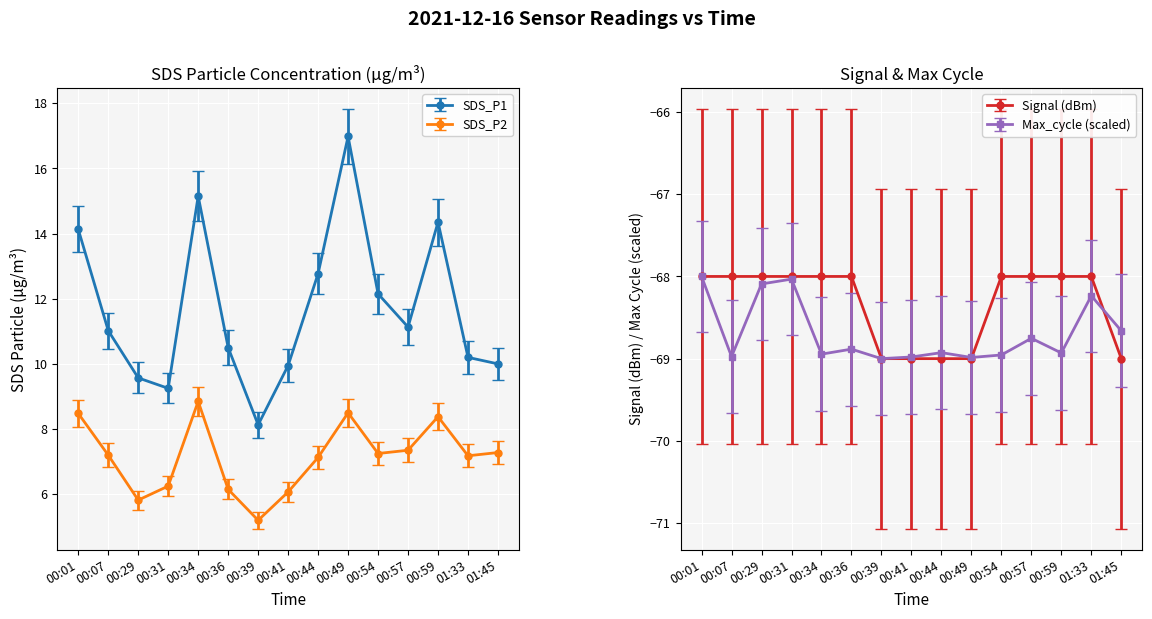

How many data points does each series have?

15